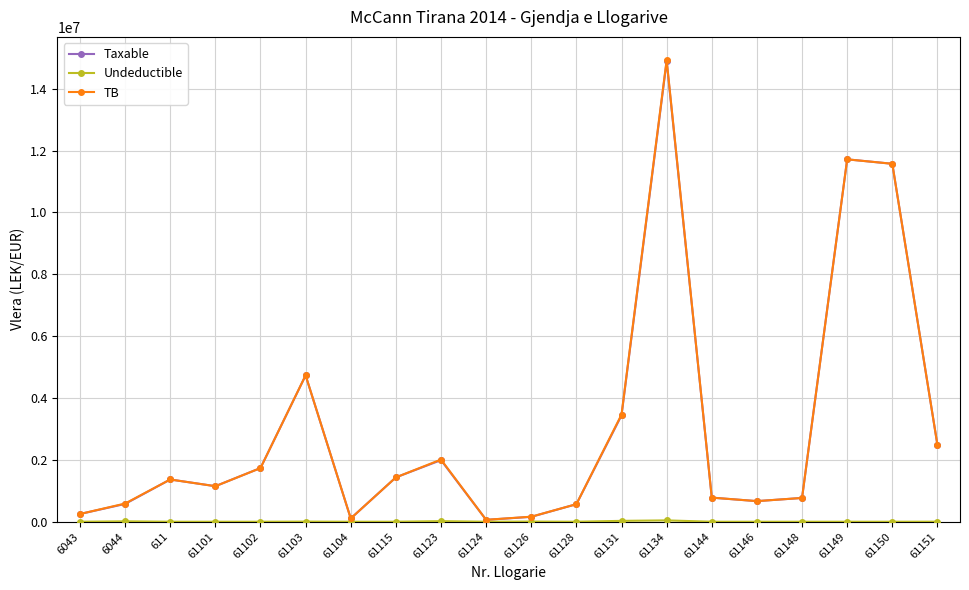

In Taxable, how many points are lower than both neighbors (excluding endpoints)?

4